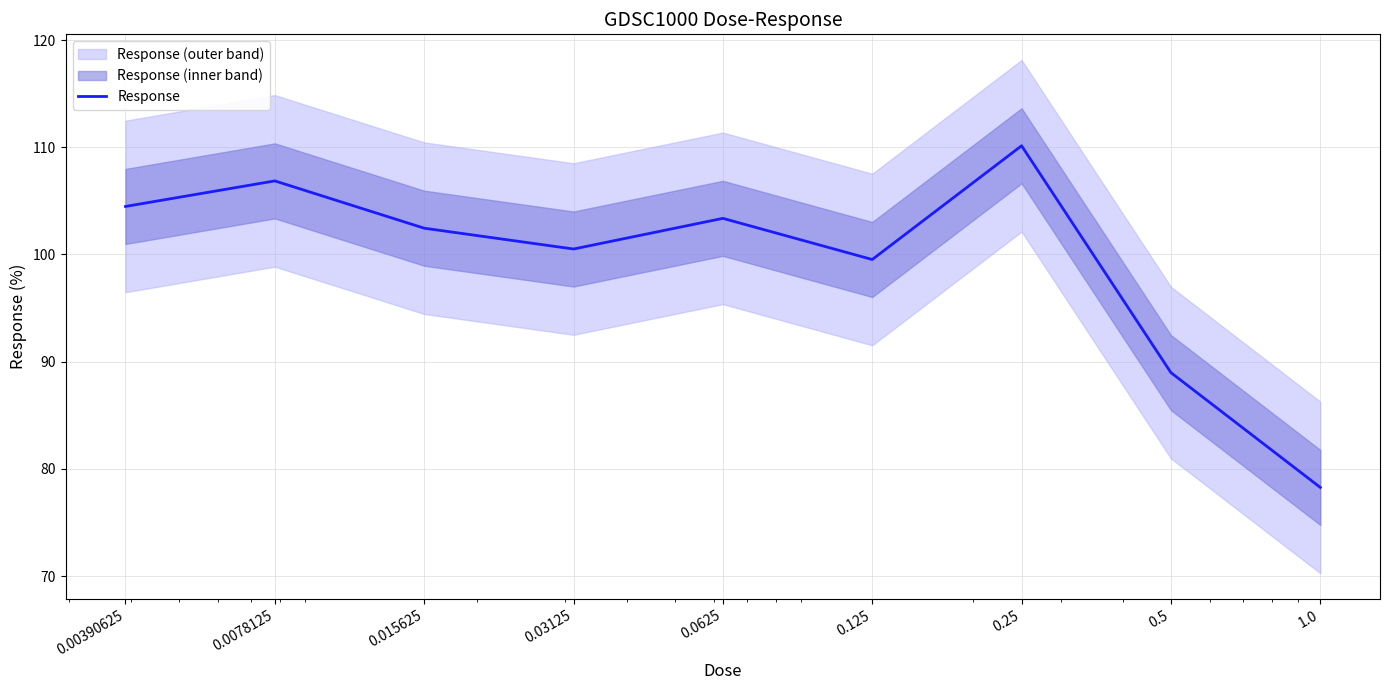

Is this an area chart (filled region under the line)?

No